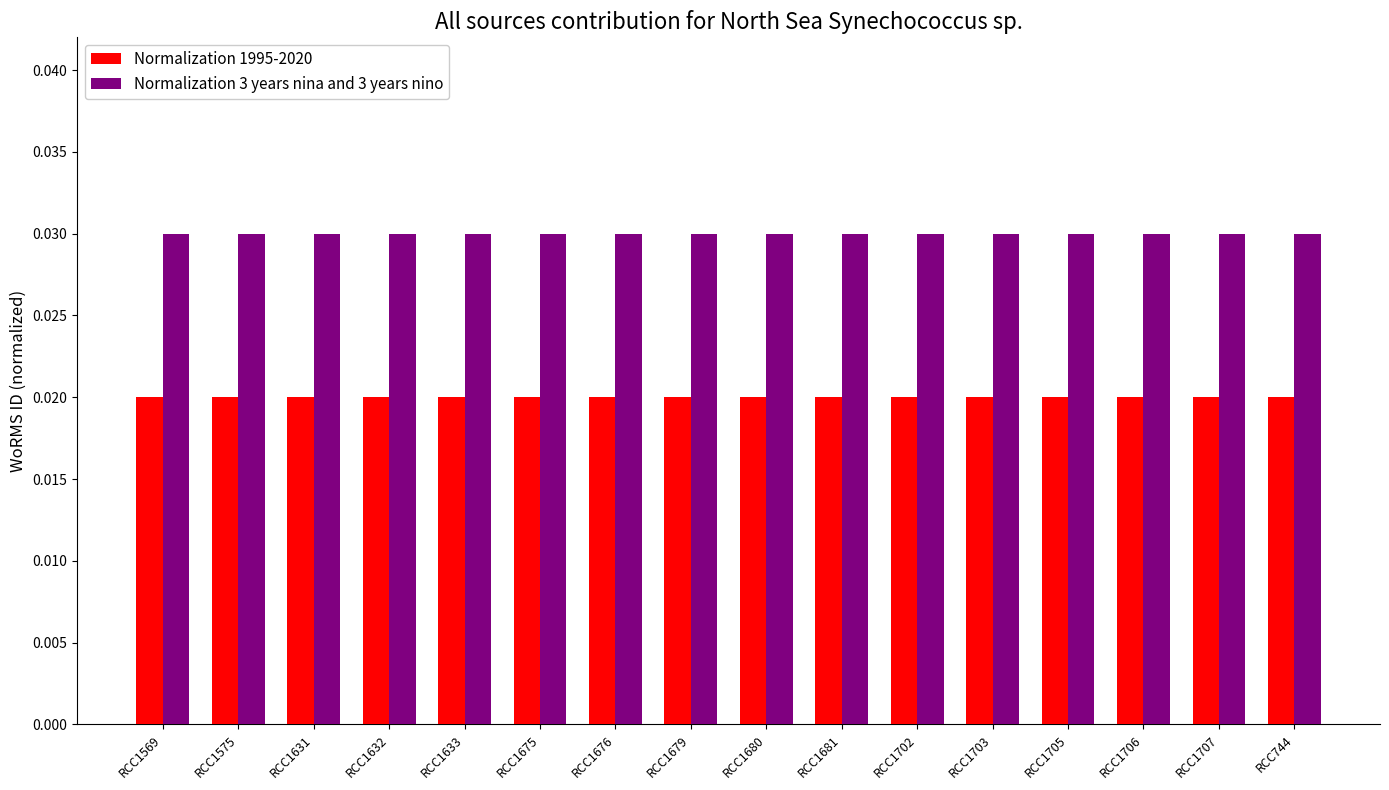

Are the bars grouped side by side (vs. stacked)?

Yes